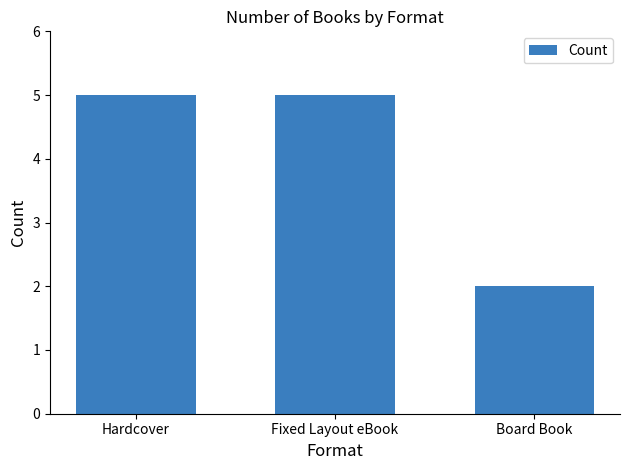

What is the sum of all values?

12